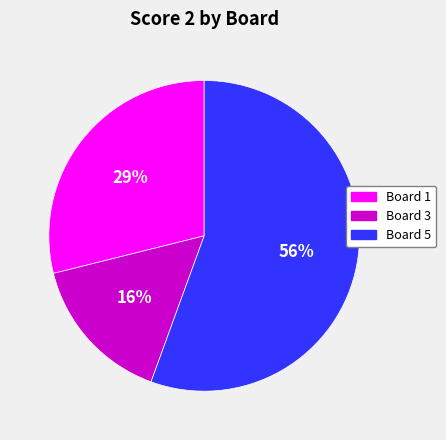

Is there any slice that represents more than half of the pie?

Yes